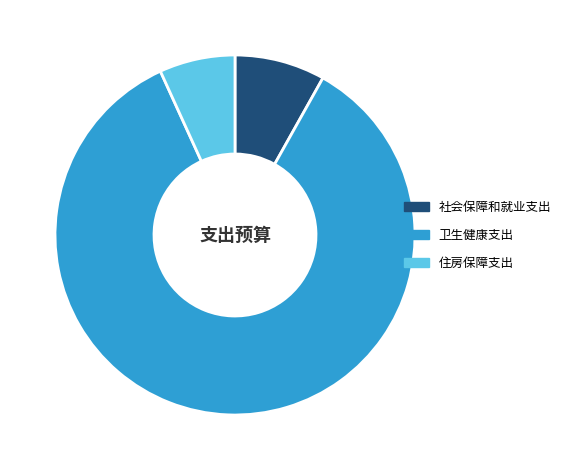

Is it true that 卫生健康支出 is 85% of the pie?

True